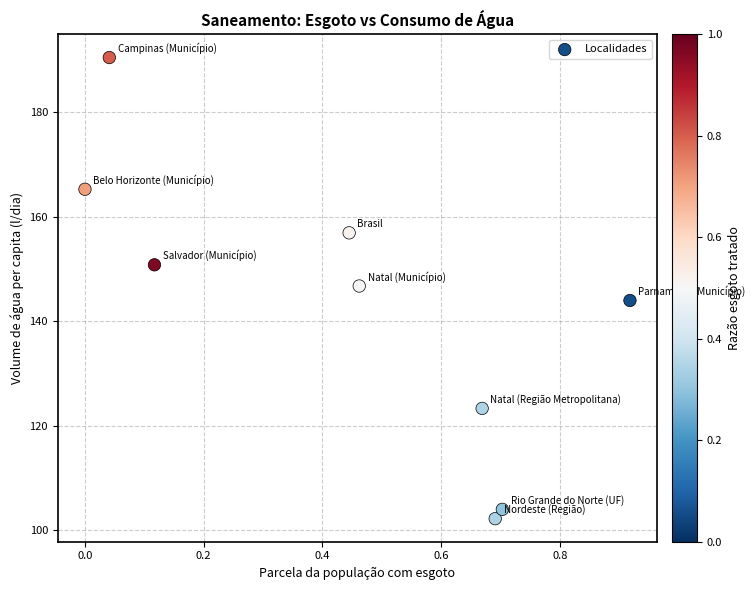

What is the range of Y values (max minus min)?

88.3